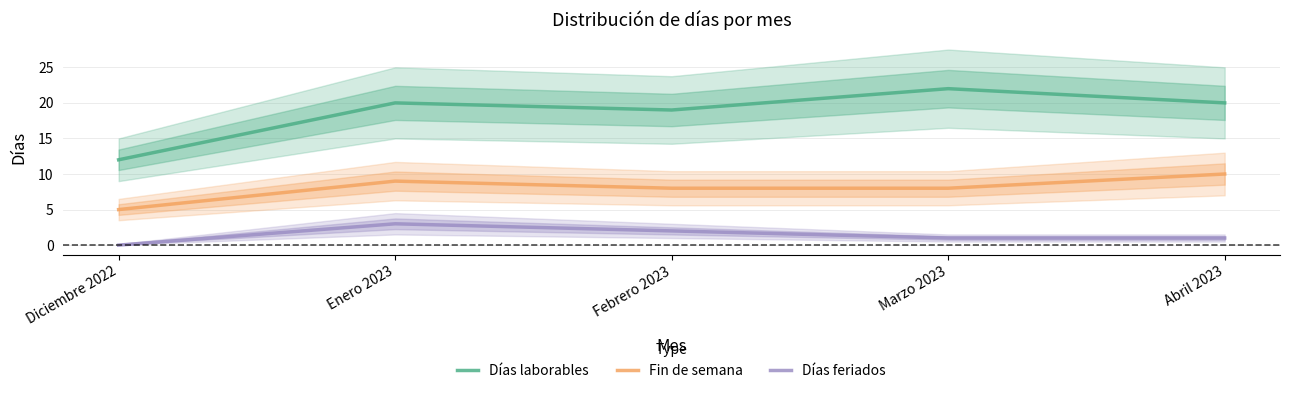

At which category is the sum across all series the highest?

Enero 2023